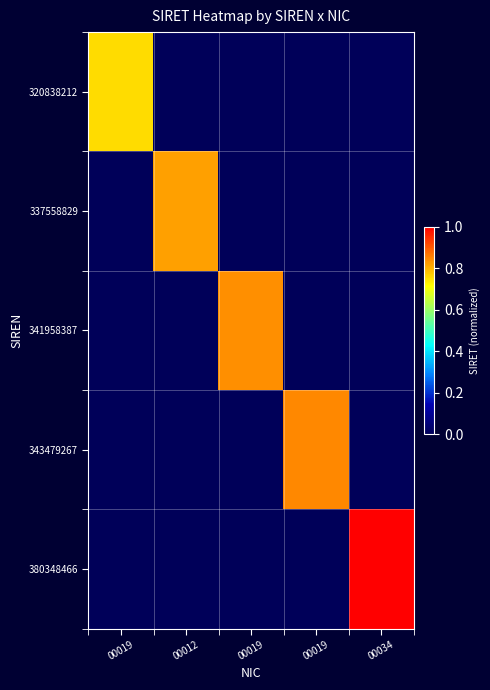

At how many categories does at least one series exceed 0?

5